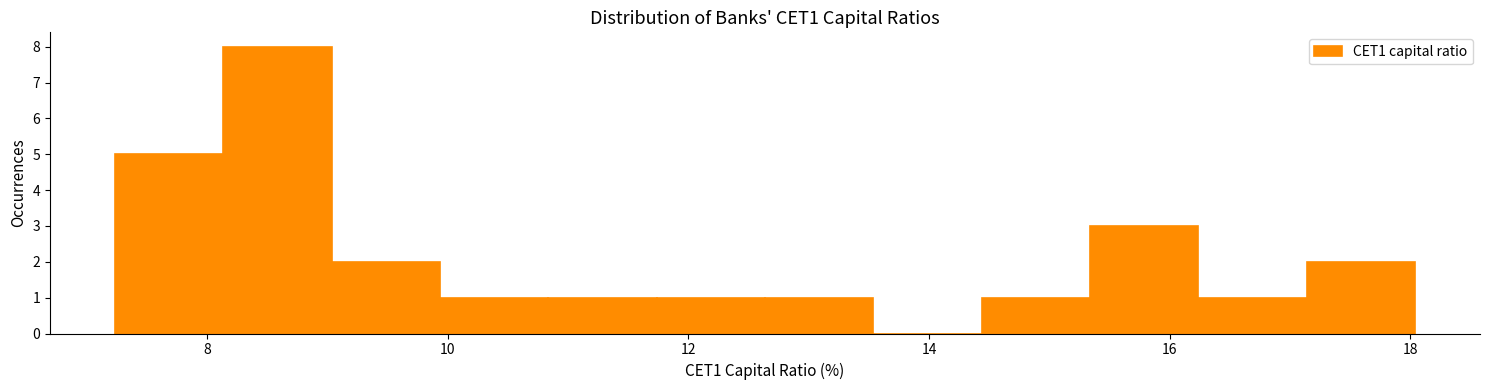

Reading left to right, list every bar in this chart as the range it spans on the x-axis followed by its height. Neither the bar edges nor the heights are printed on the chart, so give them approximately, as read against the axes.

7.2 to 8.2: 5
8.2 to 9.0: 8
9.0 to 10.0: 2
10.0 to 10.8: 1
10.8 to 11.8: 1
11.8 to 12.6: 1
12.6 to 13.6: 1
13.6 to 14.4: 0
14.4 to 15.4: 1
15.4 to 16.2: 3
16.2 to 17.2: 1
17.2 to 18.0: 2